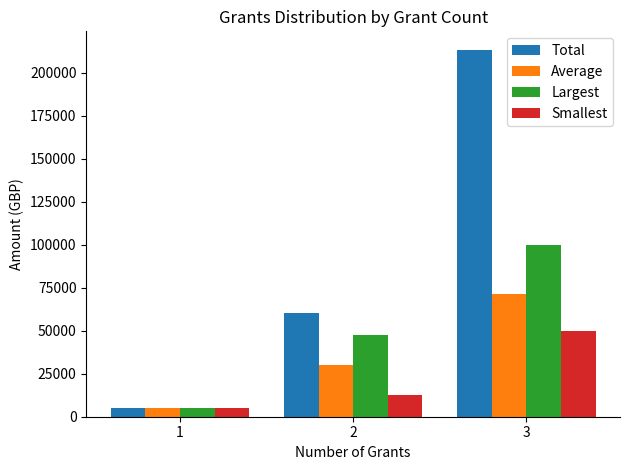

What is the maximum value shown in the chart?

213333